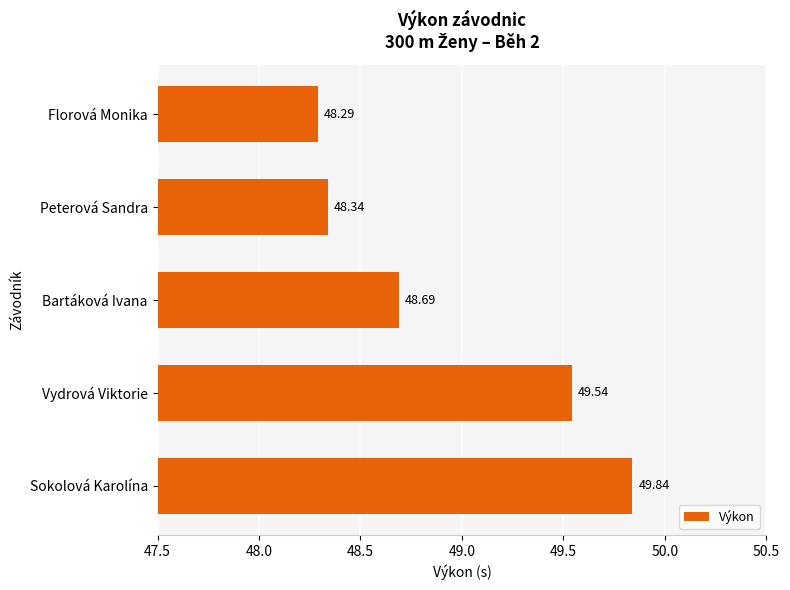

At which label is the value closest to 49?

Bartáková Ivana